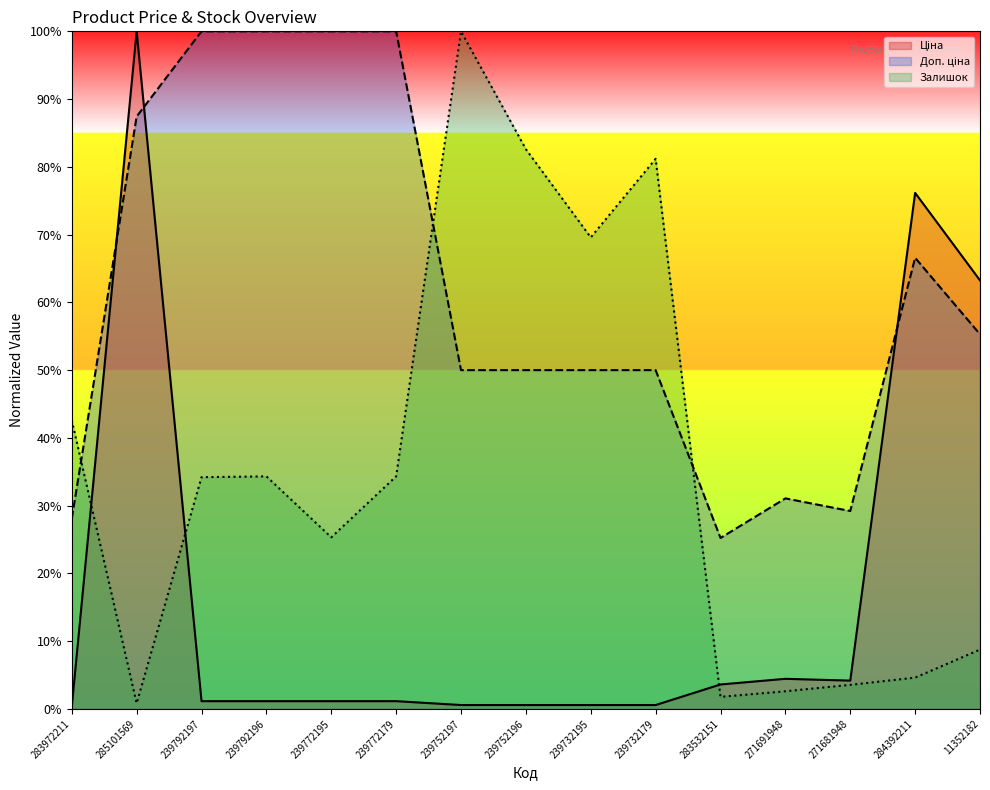

Rank the series at 271691948 from lowest to highest value.

Залишок, Ціна, Доп. ціна